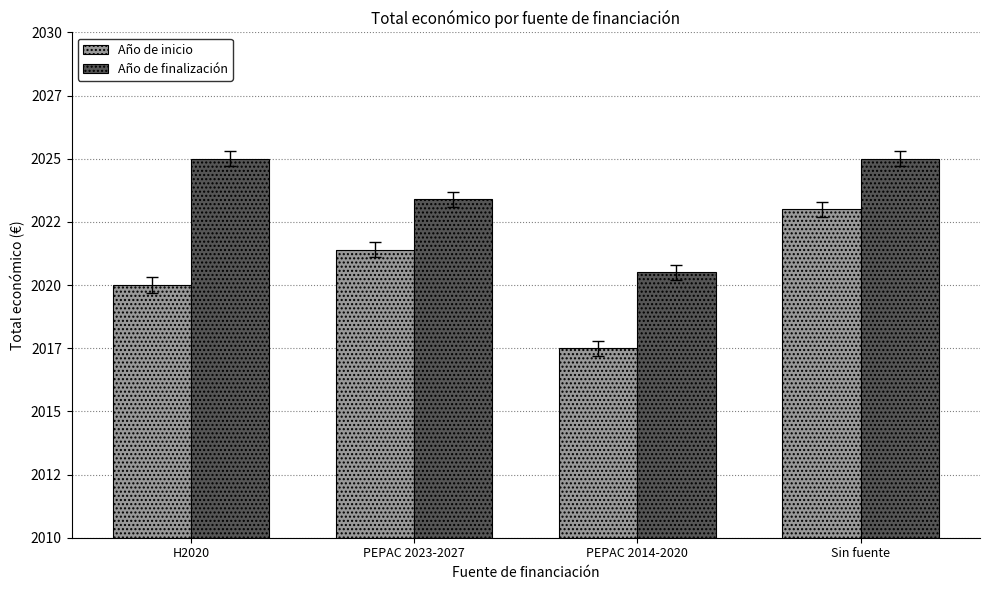

Which series changed the most between PEPAC 2014-2020 and Sin fuente?

Año de inicio